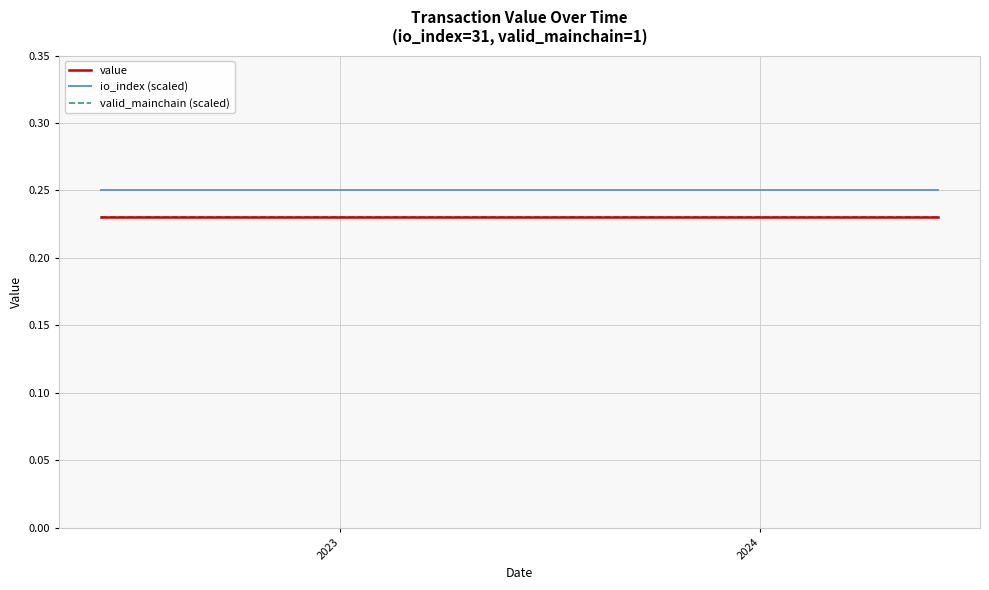

Does the chart have visible grid lines?

Yes